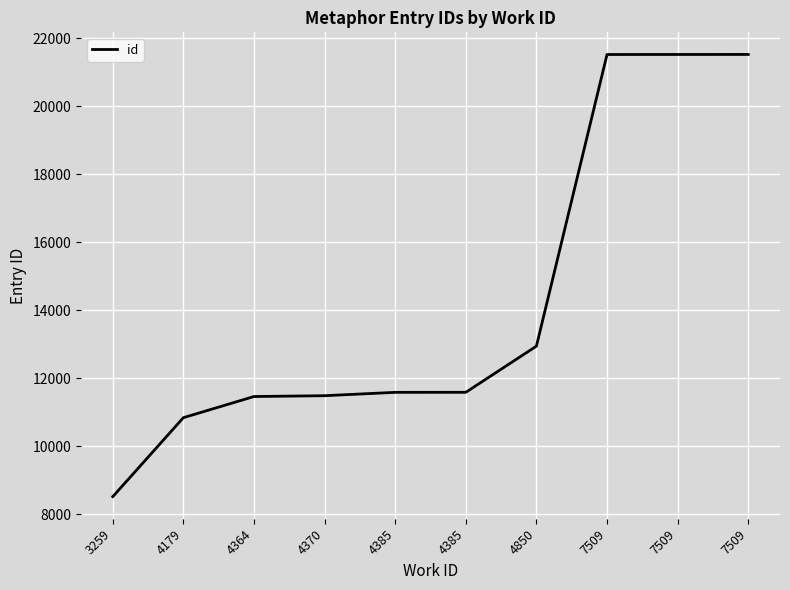

Is it true that the value at 7509 is 6691?

False